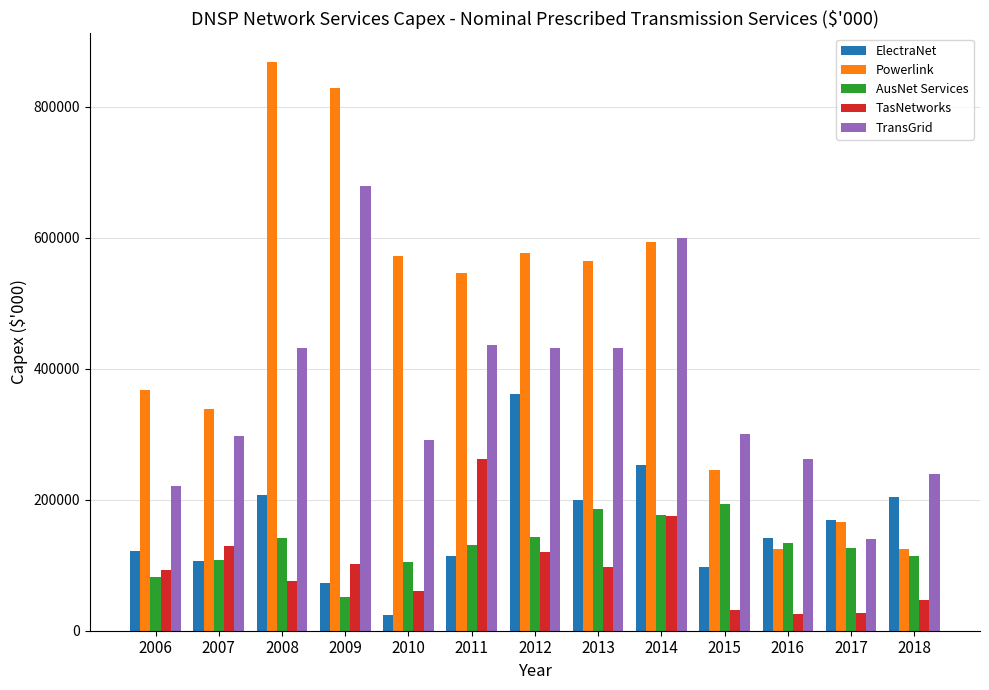

True or false: TransGrid has a value of 744478.0 at 2012.

False